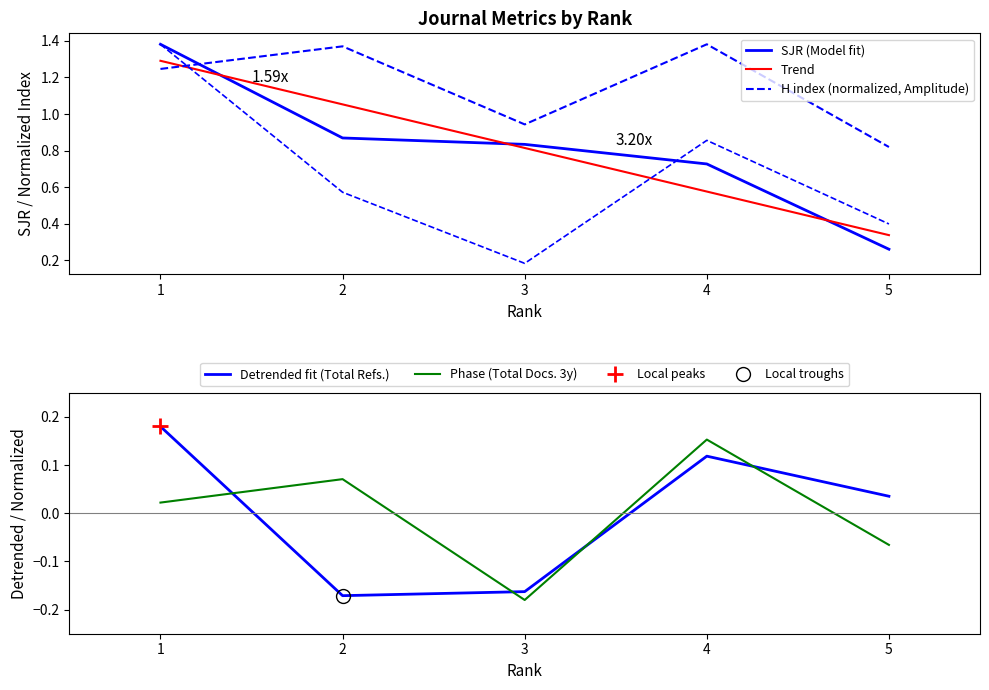

The value of Total Docs. (3years) at 4 is 0.2. True or false?

False